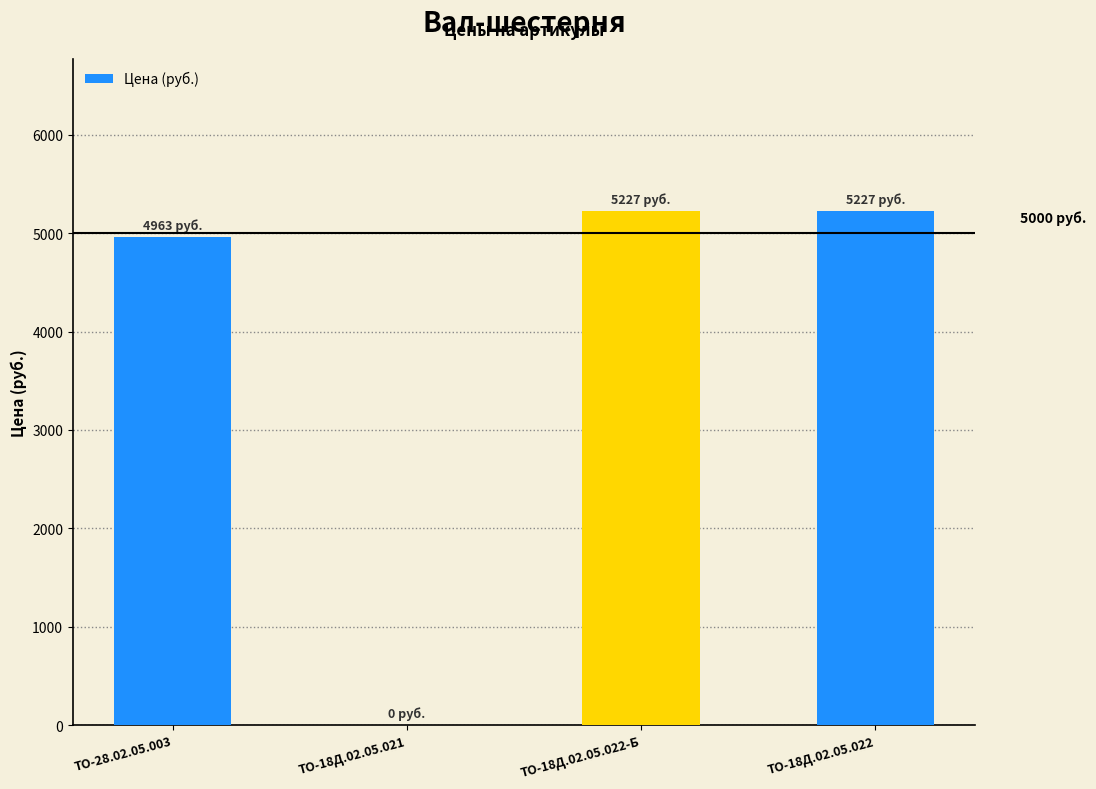

The chart shows a value of 2836 at ТО-18Д.02.05.022. True or false?

False